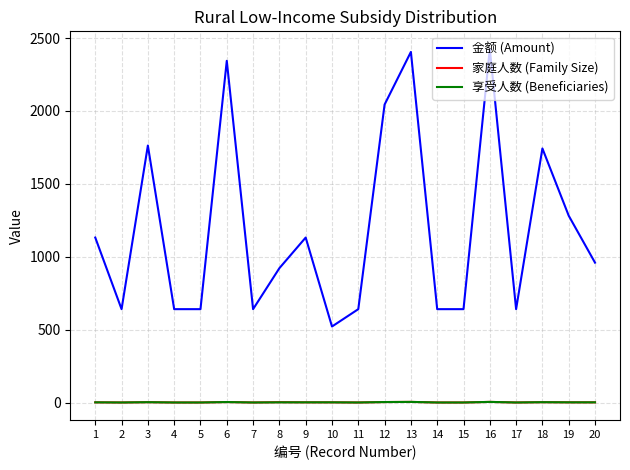

At how many categories does at least one series exceed 654?

11